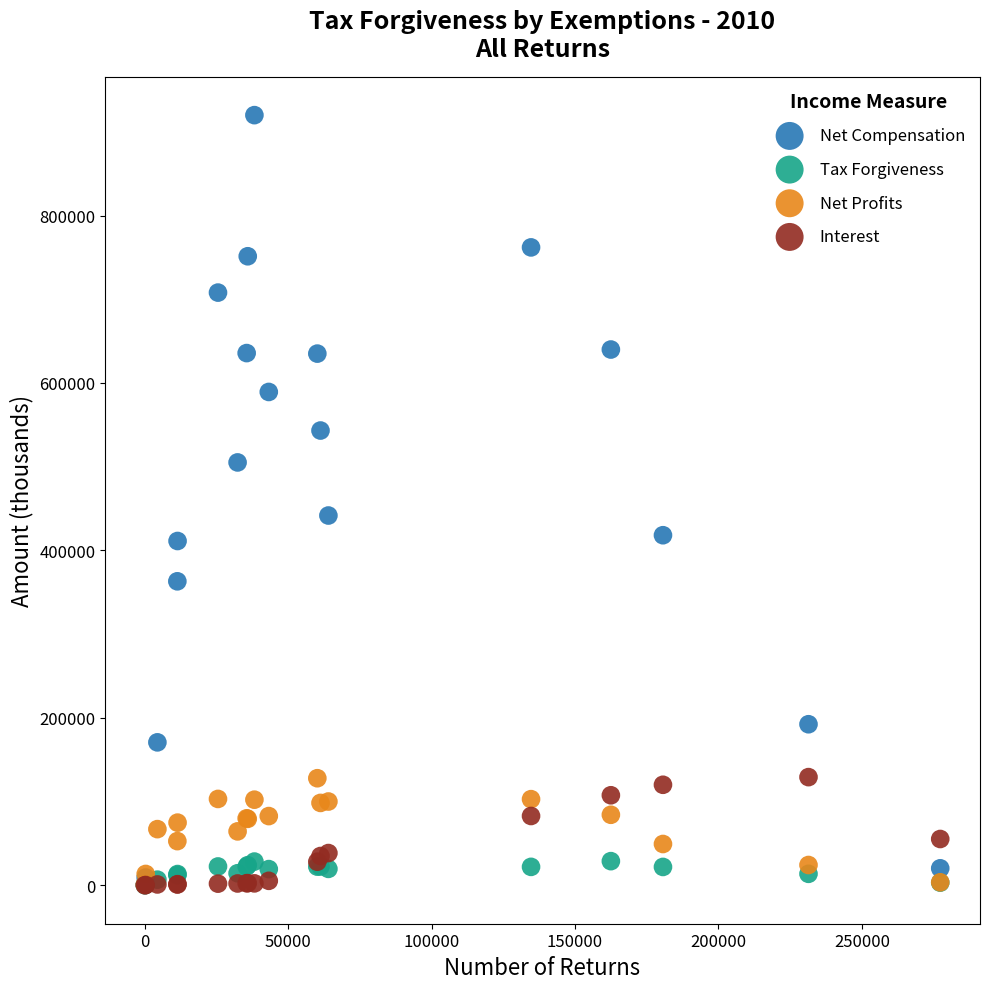

Across all series, what Y value is closest to 460007?

441677